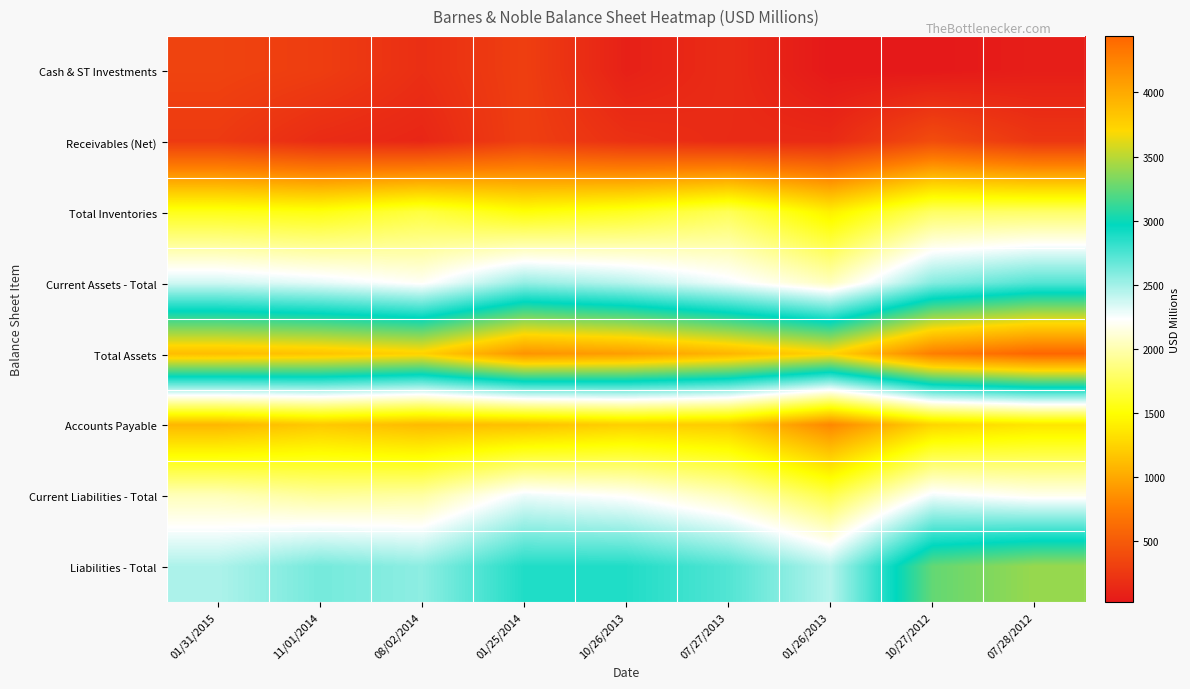

Reading left to right, transcribe all the data shown in this chart.

Cash & ST Investments: 01/31/2015=326.7	11/01/2014=284.8	08/02/2014=180.2	01/25/2014=297.3	10/26/2013=80.0	07/27/2013=160.5	01/26/2013=23.6	10/27/2012=22.4	07/28/2012=61.0
Receivables (Net): 01/31/2015=261.8	11/01/2014=158.5	08/02/2014=120.3	01/25/2014=296.8	10/26/2013=193.3	07/27/2013=150.8	01/26/2013=149.4	10/27/2012=396.2	07/28/2012=233.5
Total Inventories: 01/31/2015=1571.4	11/01/2014=1544.5	08/02/2014=1683.6	01/25/2014=1516.7	10/26/2013=1591.9	07/27/2013=1747.7	01/26/2013=1410.8	10/27/2012=1784.9	07/28/2012=1796.2
Current Assets - Total: 01/31/2015=2367.6	11/01/2014=2304.0	08/02/2014=2204.9	01/25/2014=2534.3	10/26/2013=2436.7	07/27/2013=2270.6	01/26/2013=2047.1	10/27/2012=2581.1	07/28/2012=2724.0
Total Assets: 01/31/2015=3876.2	11/01/2014=3835.8	08/02/2014=3748.7	01/25/2014=4141.2	10/26/2013=4078.4	07/27/2013=3927.2	01/26/2013=3732.5	10/27/2012=4285.0	07/28/2012=4440.0
Accounts Payable: 01/31/2015=1080.1	11/01/2014=1184.2	08/02/2014=1101.1	01/25/2014=1135.5	10/26/2013=1226.4	07/27/2013=1196.2	01/26/2013=805.2	10/27/2012=1256.8	07/28/2012=1348.5
Current Liabilities - Total: 01/31/2015=2034.2	11/01/2014=1946.8	08/02/2014=1969.2	01/25/2014=2284.2	10/26/2013=2211.3	07/27/2013=2036.8	01/26/2013=1715.5	10/27/2012=2271.4	07/28/2012=2181.6
Liabilities - Total: 01/31/2015=2465.7	11/01/2014=2628.0	08/02/2014=2556.1	01/25/2014=2871.7	10/26/2013=2870.7	07/27/2013=2728.4	01/26/2013=2443.6	10/27/2012=3254.5	07/28/2012=3404.0